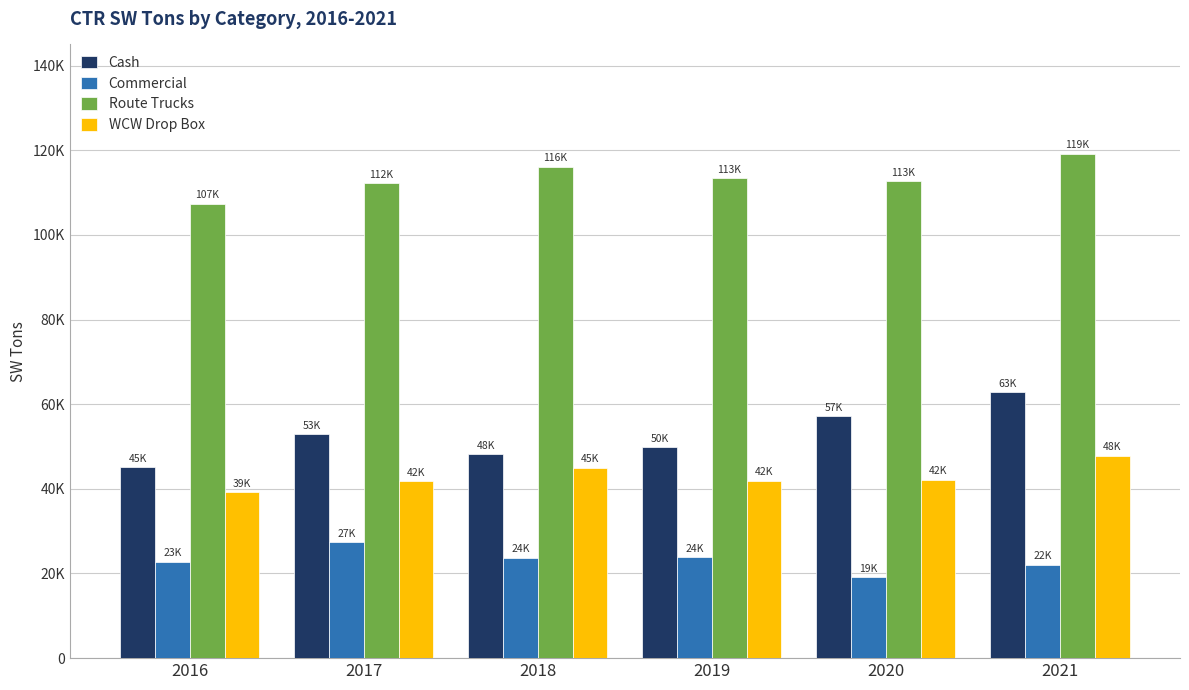

At which label does Route Trucks first exceed 113338?

2018